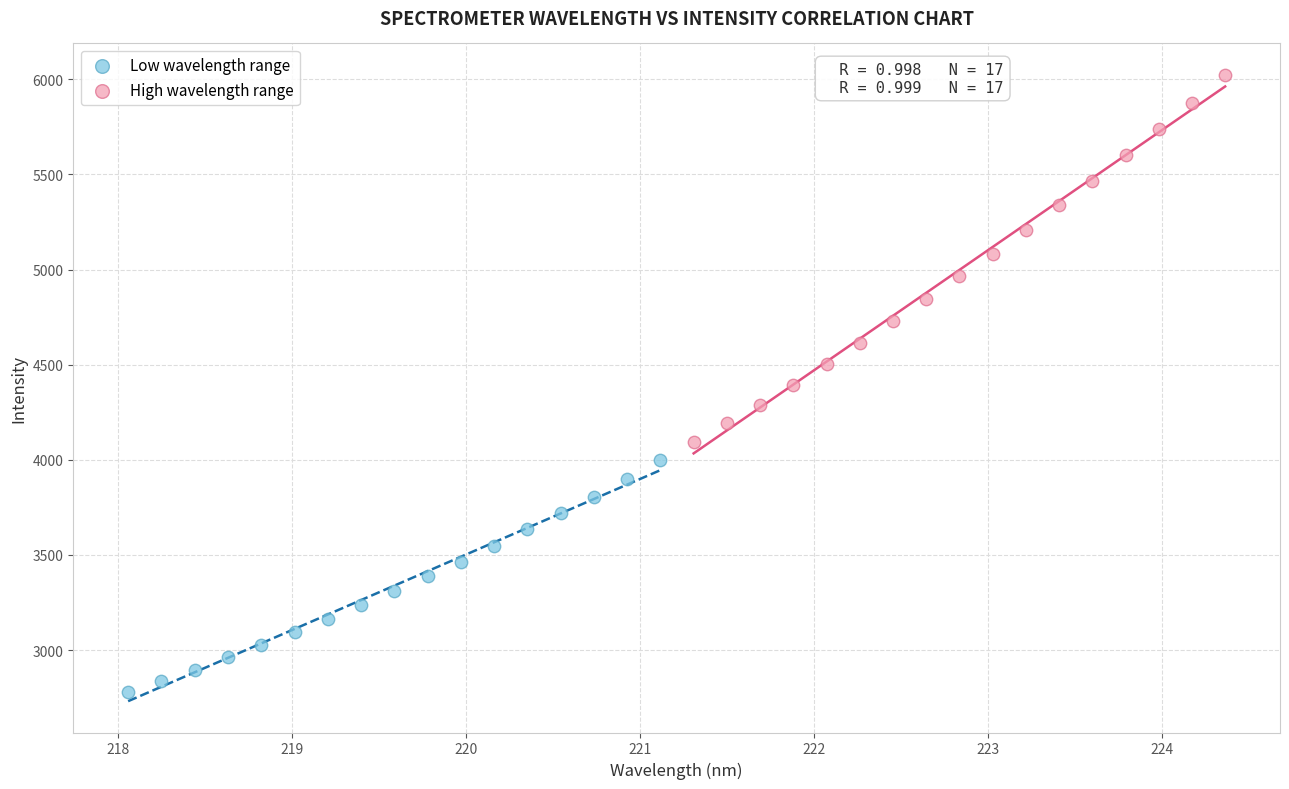

What are all the series names shown in the legend?

Low wavelength range, High wavelength range